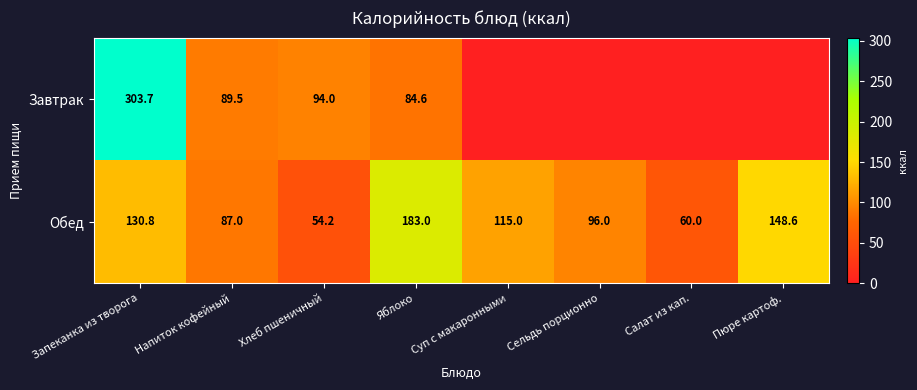

Rank the categories by Обед value from highest to lowest.

Яблоко, Пюре картоф., Запеканка из творога, Суп с макаронными, Сельдь порционно, Напиток кофейный, Салат из кап., Хлеб пшеничный